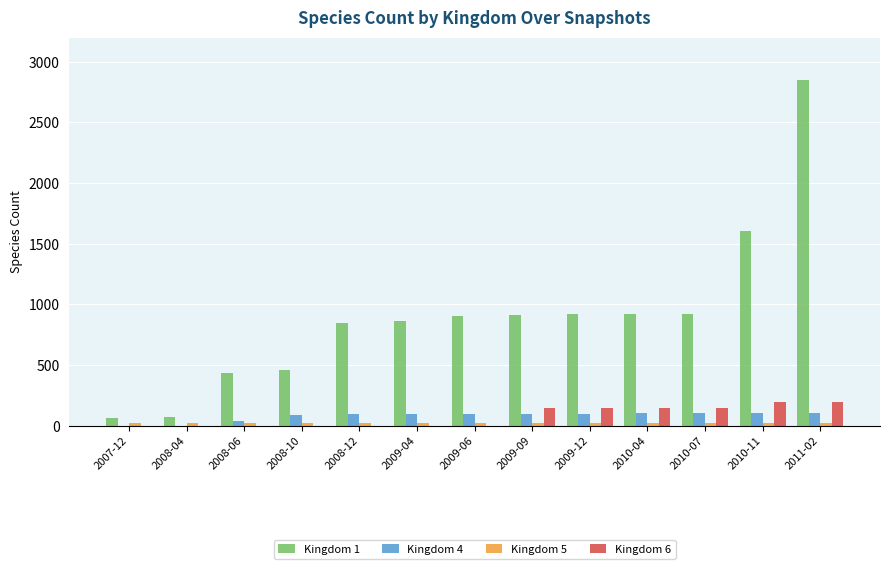

The value of Kingdom 6 at 2008-04 is -124. True or false?

False